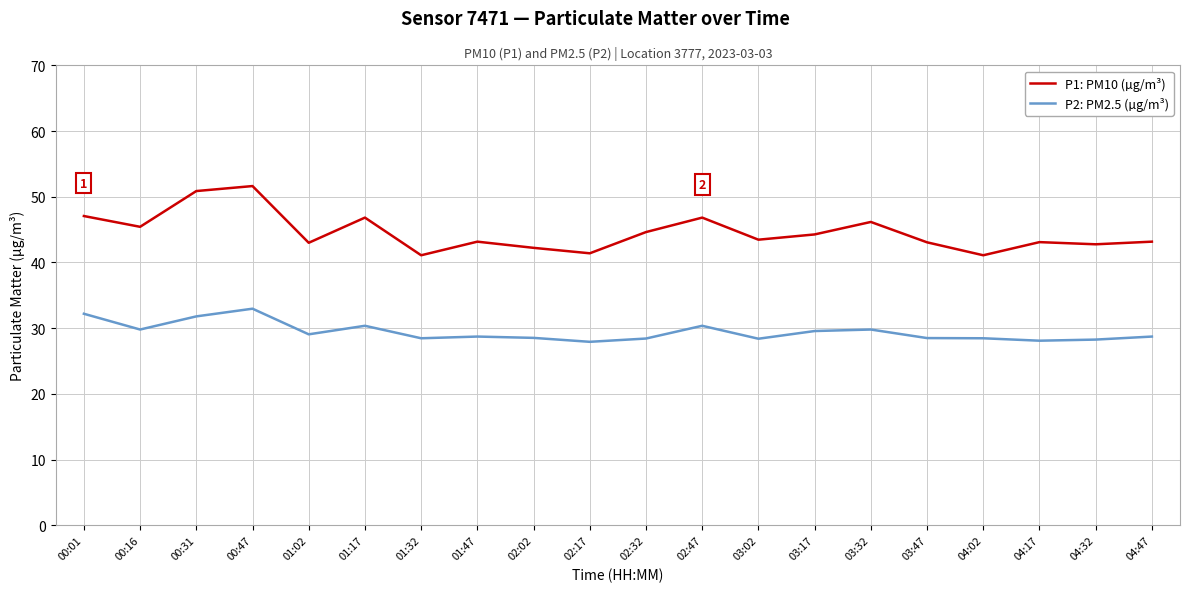

Is the value of P1: PM10 (µg/m³) at 01:17 greater than the value of P2: PM2.5 (µg/m³) at 01:32?

Yes